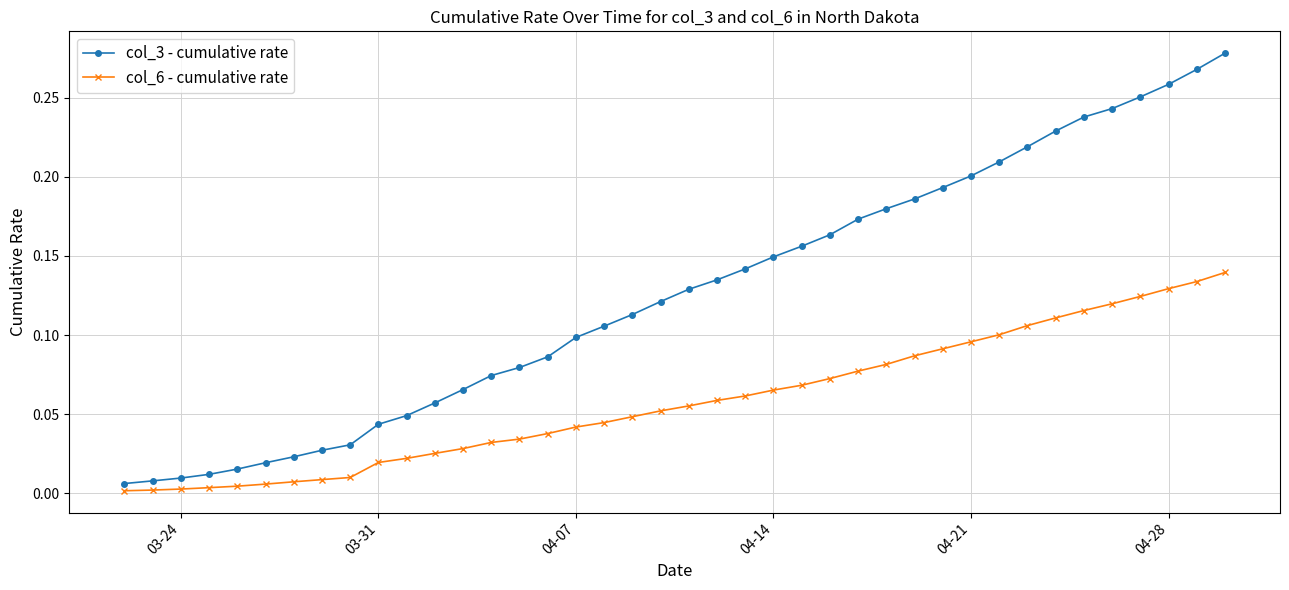

Rank the series by their maximum value, from highest to lowest.

col_3 - cumulative rate, col_6 - cumulative rate